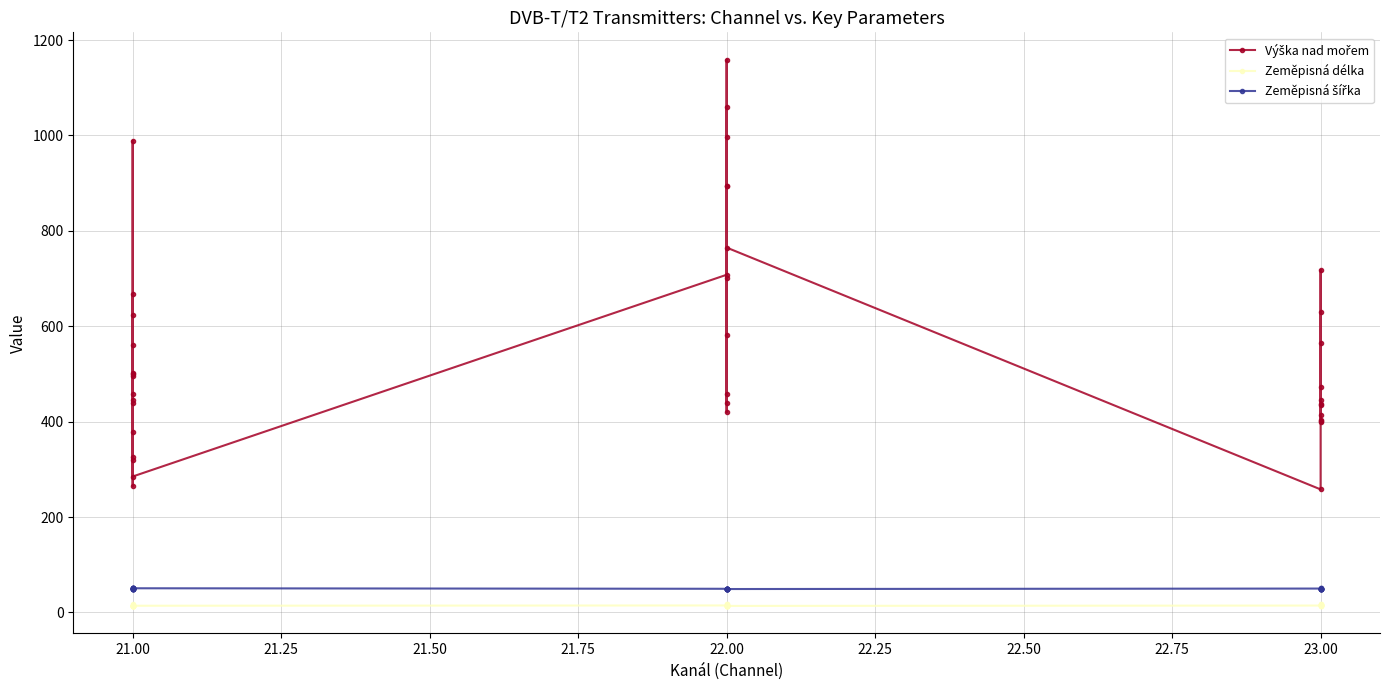

What is the label of the 16th point from the right?

22.00